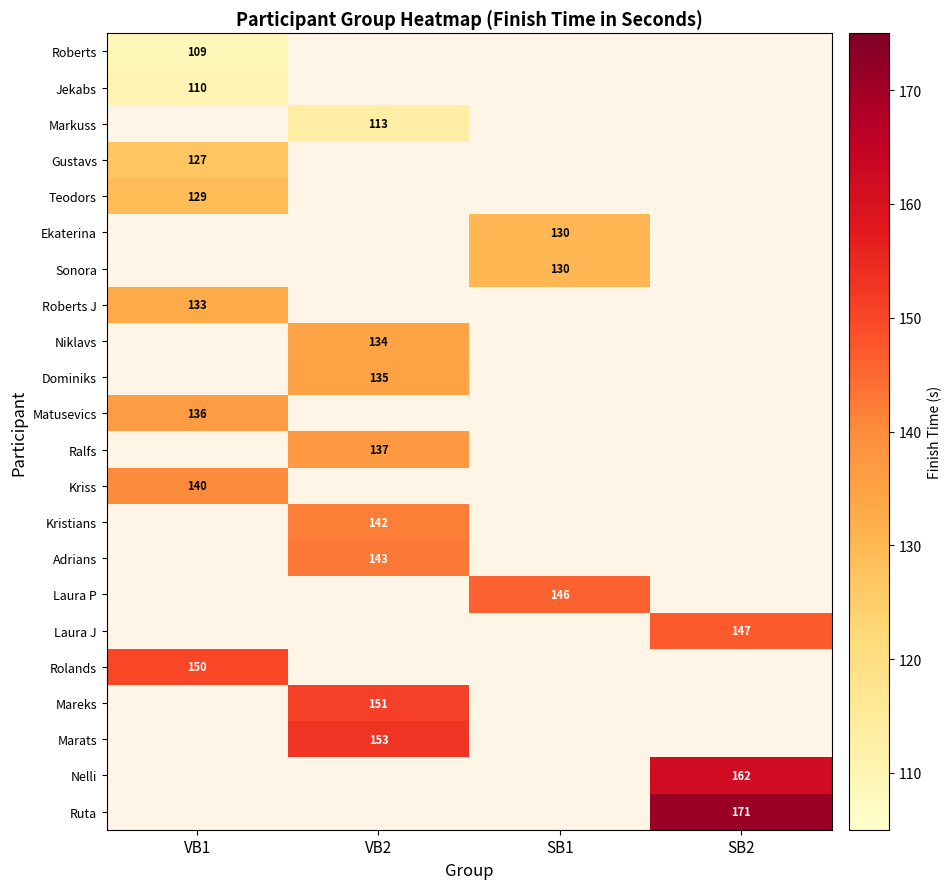

Which category has the highest value across all series?

SB2